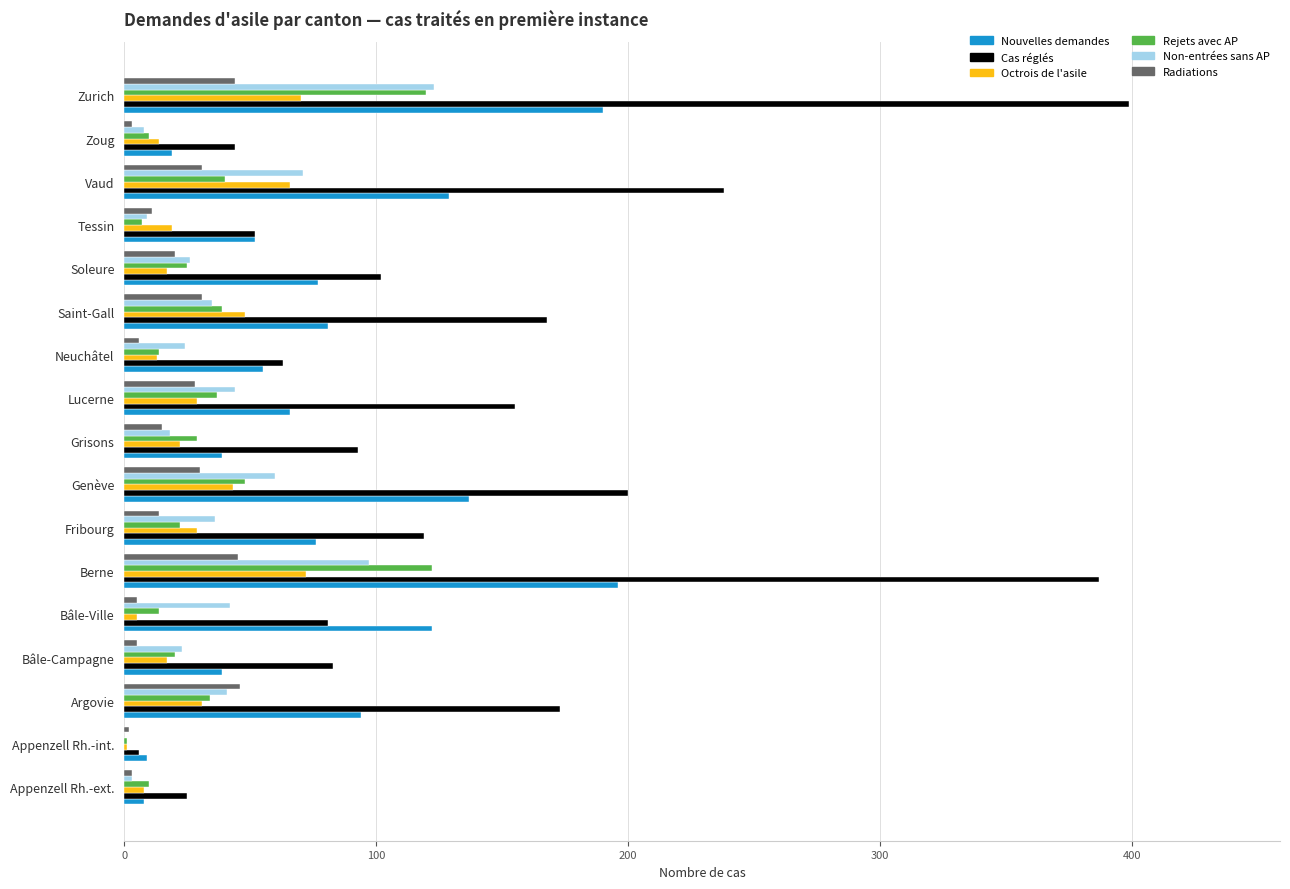

At which category does the chart reach its peak across all series?

Zurich